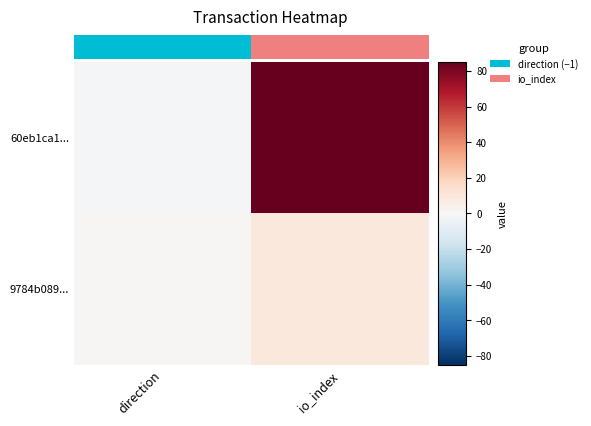

How many series are shown in this chart?

2